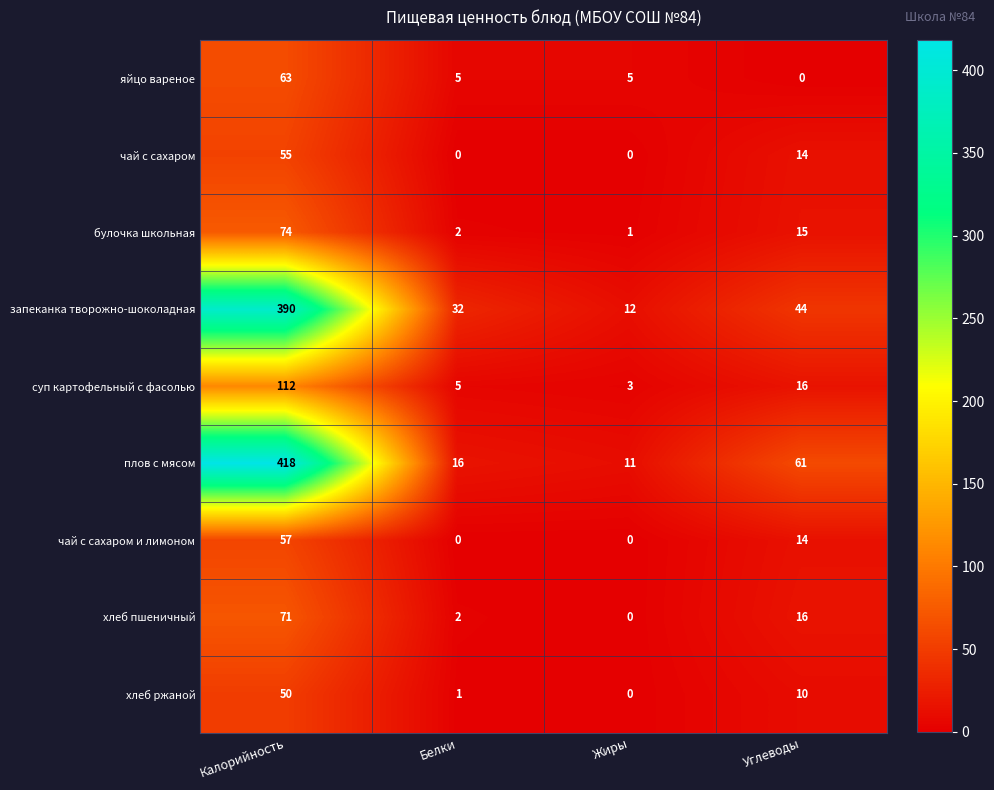

Is it true that яйцо вареное equals 83 at Калорийность?

False